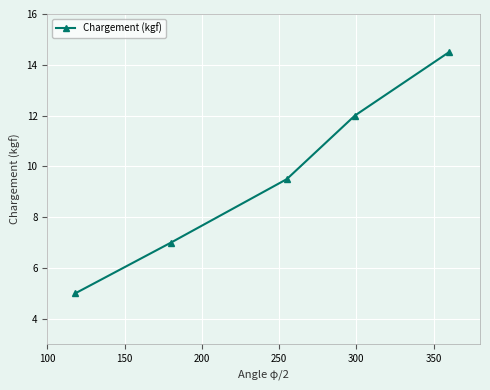

What is the greatest value displayed?

14.5